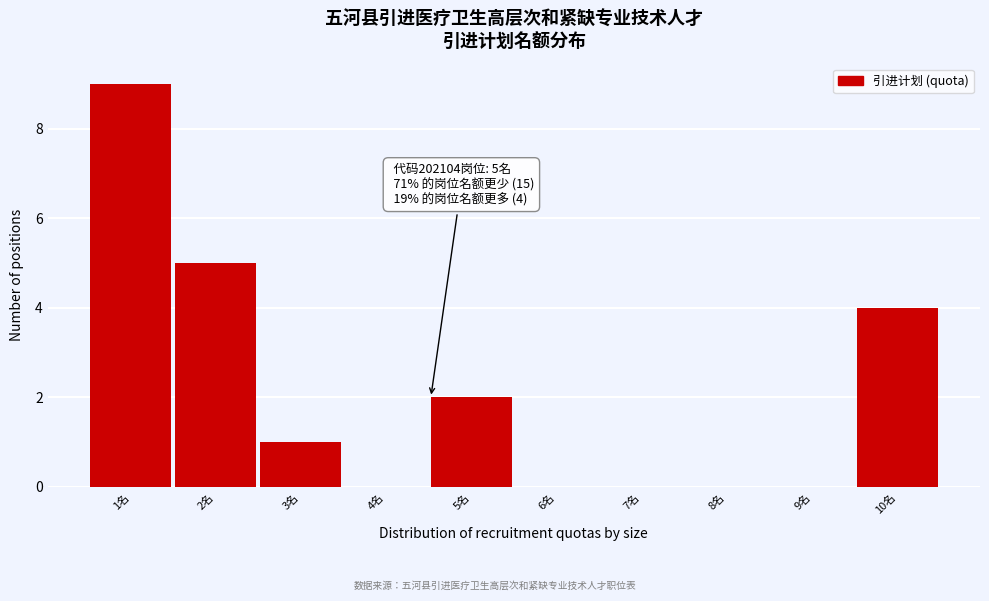

What is the change in value from 8名 to 10名?

+4